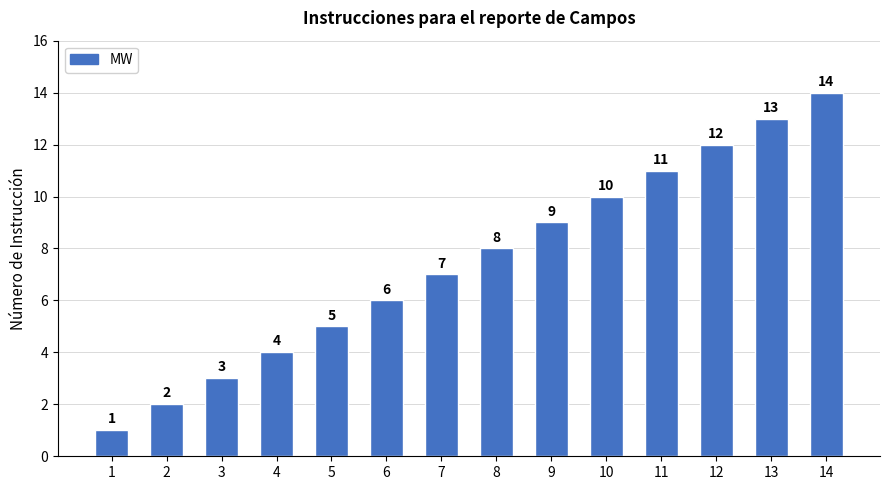

What is the sum of the values at 4 and 3?

7